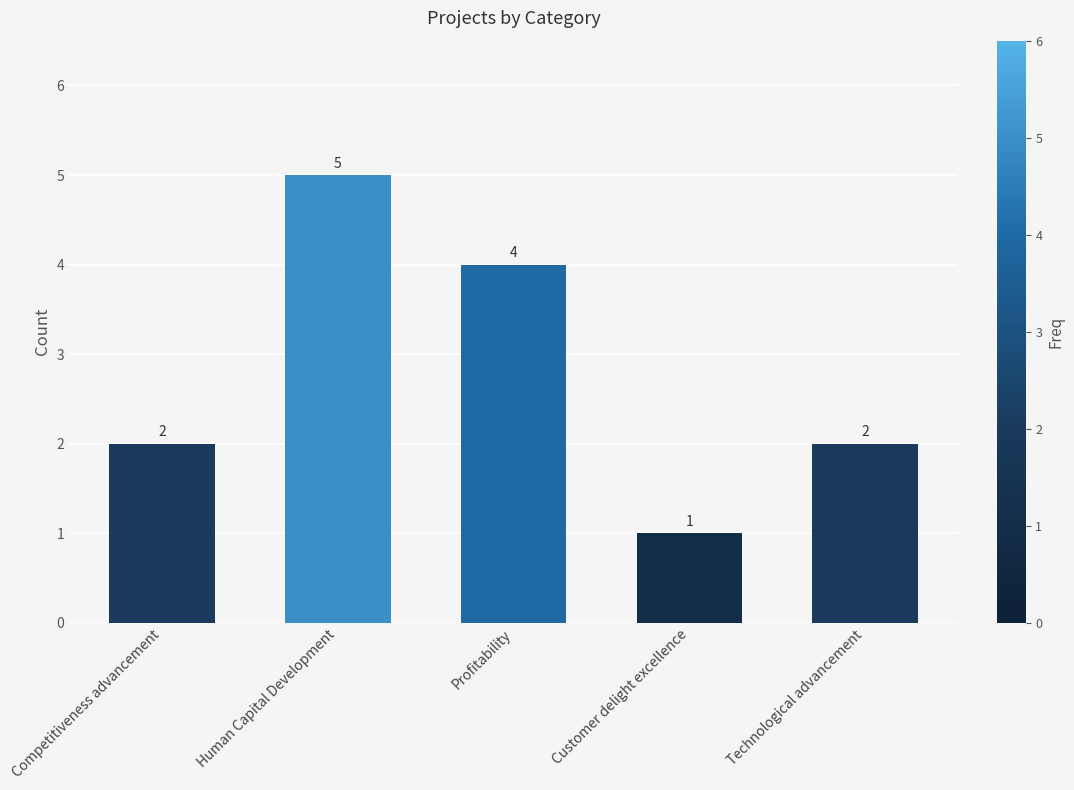

At which category does the chart reach its peak across all series?

Human Capital Development